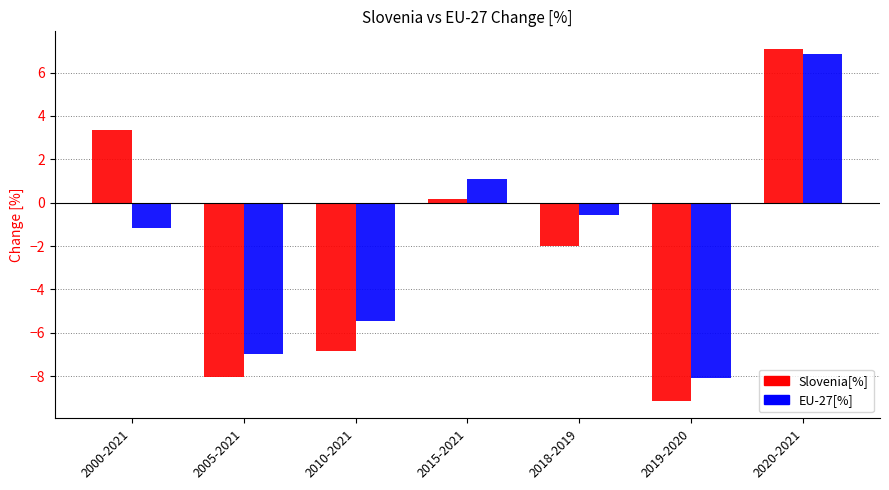

What is the sum of all EU-27[%] values?

-14.3